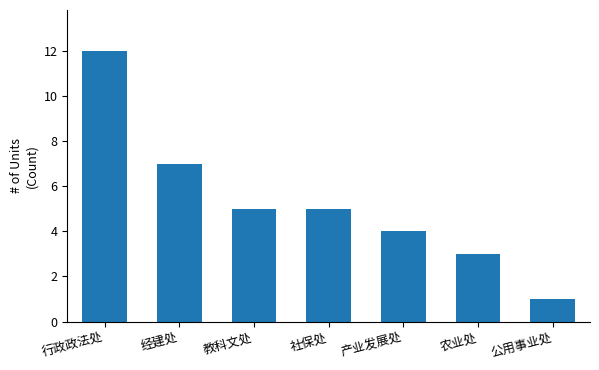

What is the greatest value displayed?

12